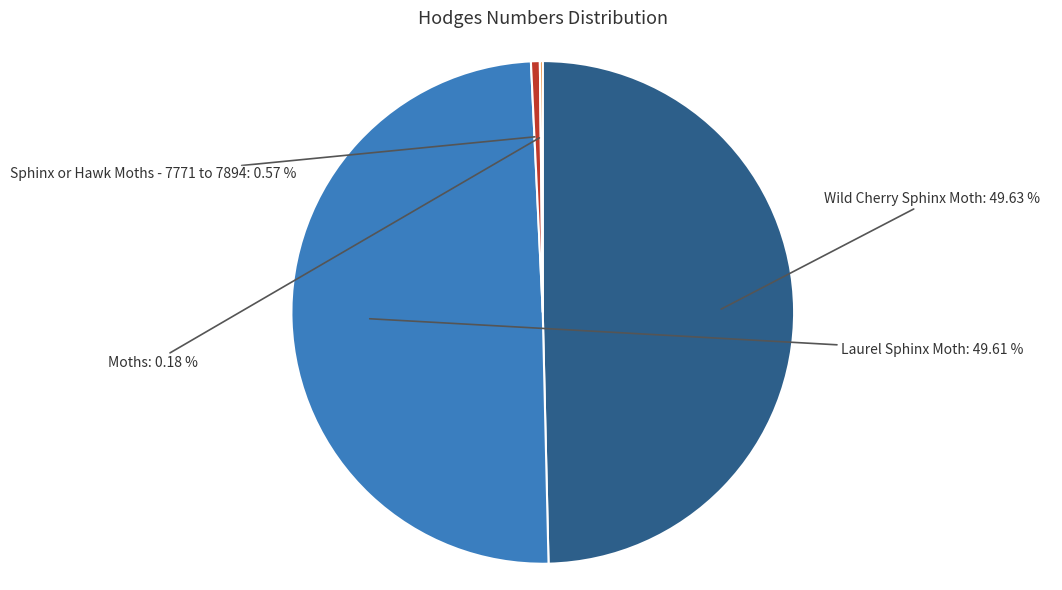

Is Wild Cherry Sphinx Moth the majority of the pie?

No